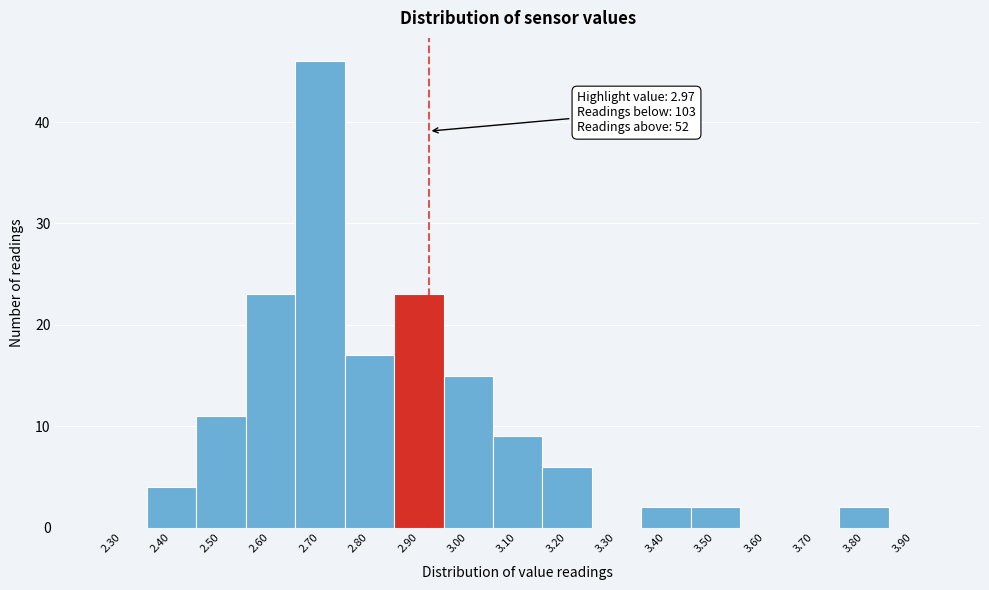

Reading left to right, extract all data points from this chart.

2.30=0	2.40=4	2.50=11	2.60=23	2.70=46	2.80=17	2.90=23	3.00=15	3.10=9	3.20=6	3.30=0	3.40=2	3.50=2	3.60=0	3.70=0	3.80=2	3.90=0